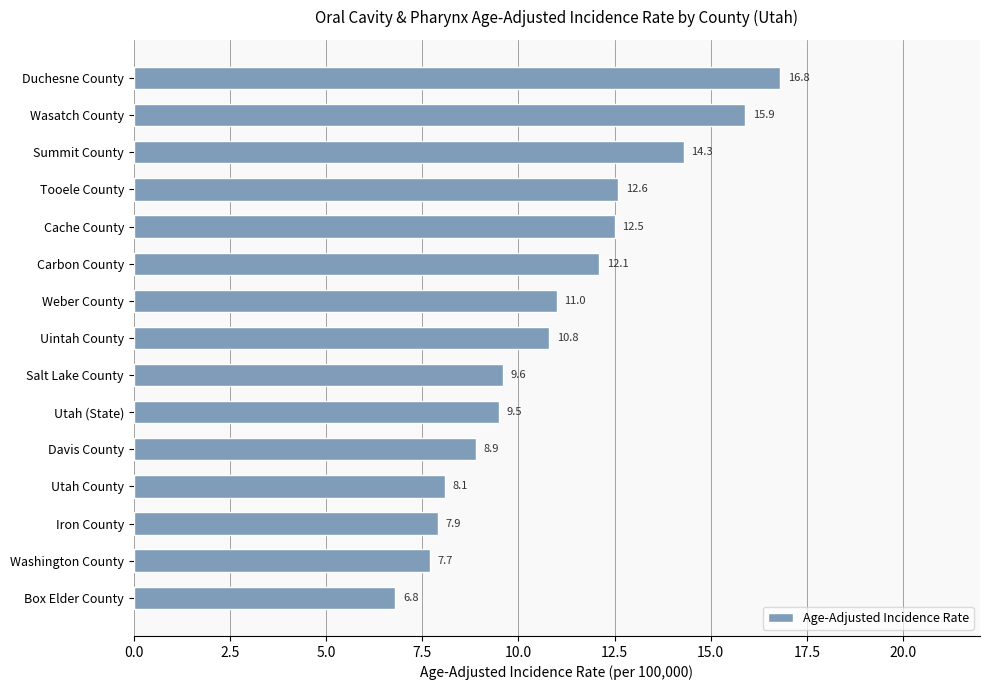

What is the change in value from Utah (State) to Iron County?

-1.6